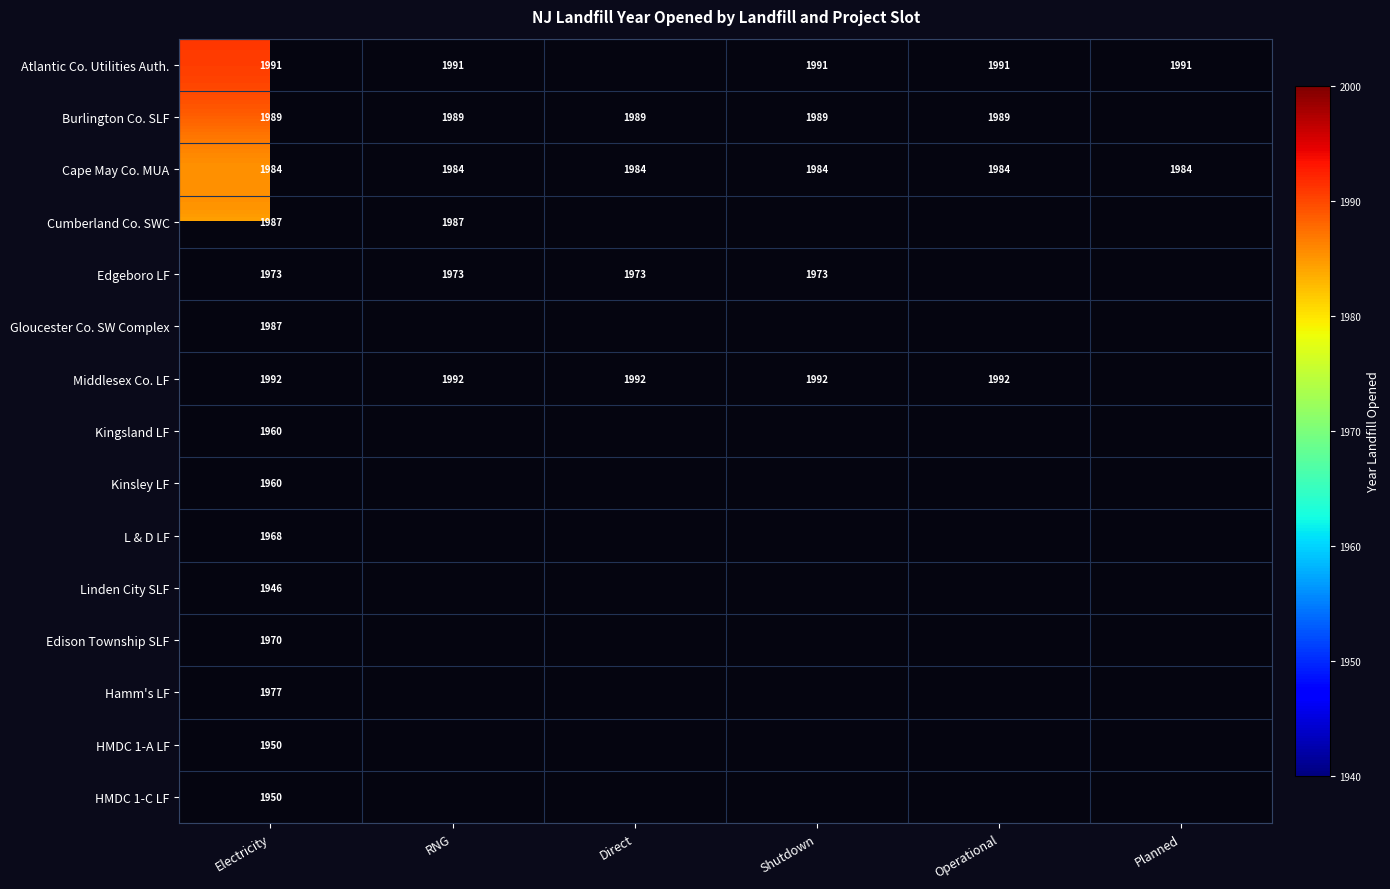

What is the spread (max minus min) of values at Electricity?

46